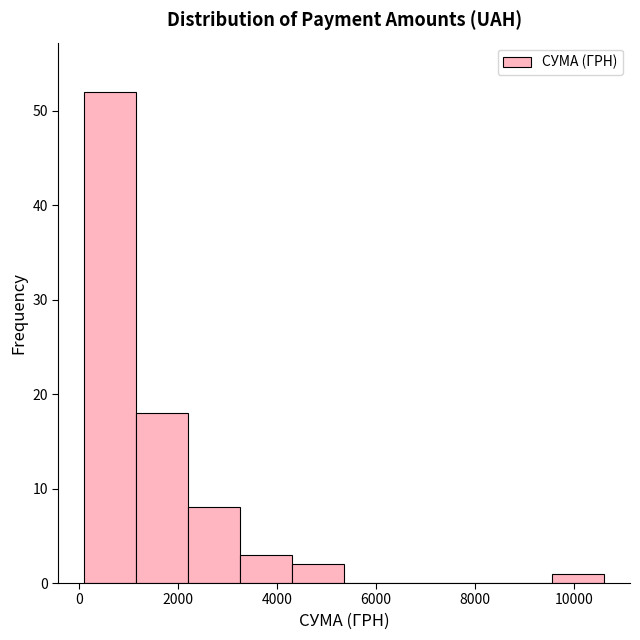

Reading left to right, list every bar in this chart as the range it spans on the x-axis followed by its height. Neither the bar edges nor the heights are printed on the chart, so give them approximately, as read against the axes.

200 to 1200: 52
1200 to 2200: 18
2200 to 3200: 8
3200 to 4400: 3
4400 to 5400: 2
5400 to 6400: 0
6400 to 7400: 0
7400 to 8600: 0
8600 to 9600: 0
9600 to 10600: 1